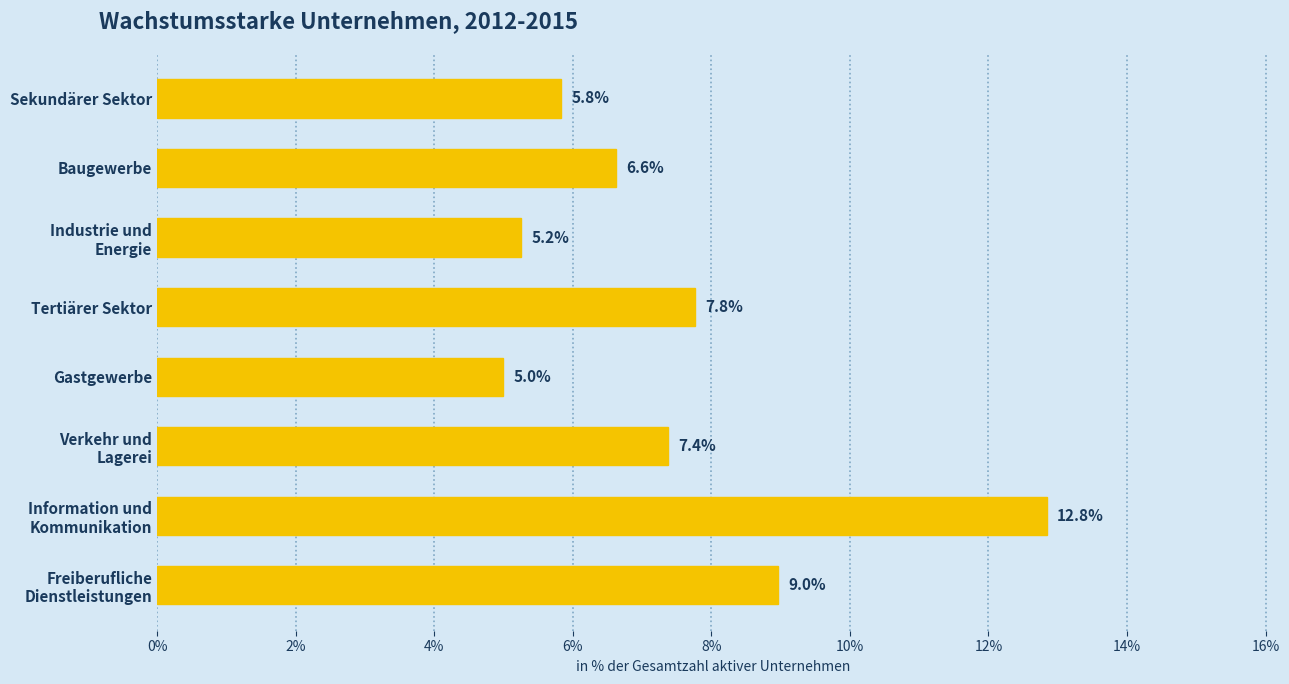

What is the sum of all values?

59.6